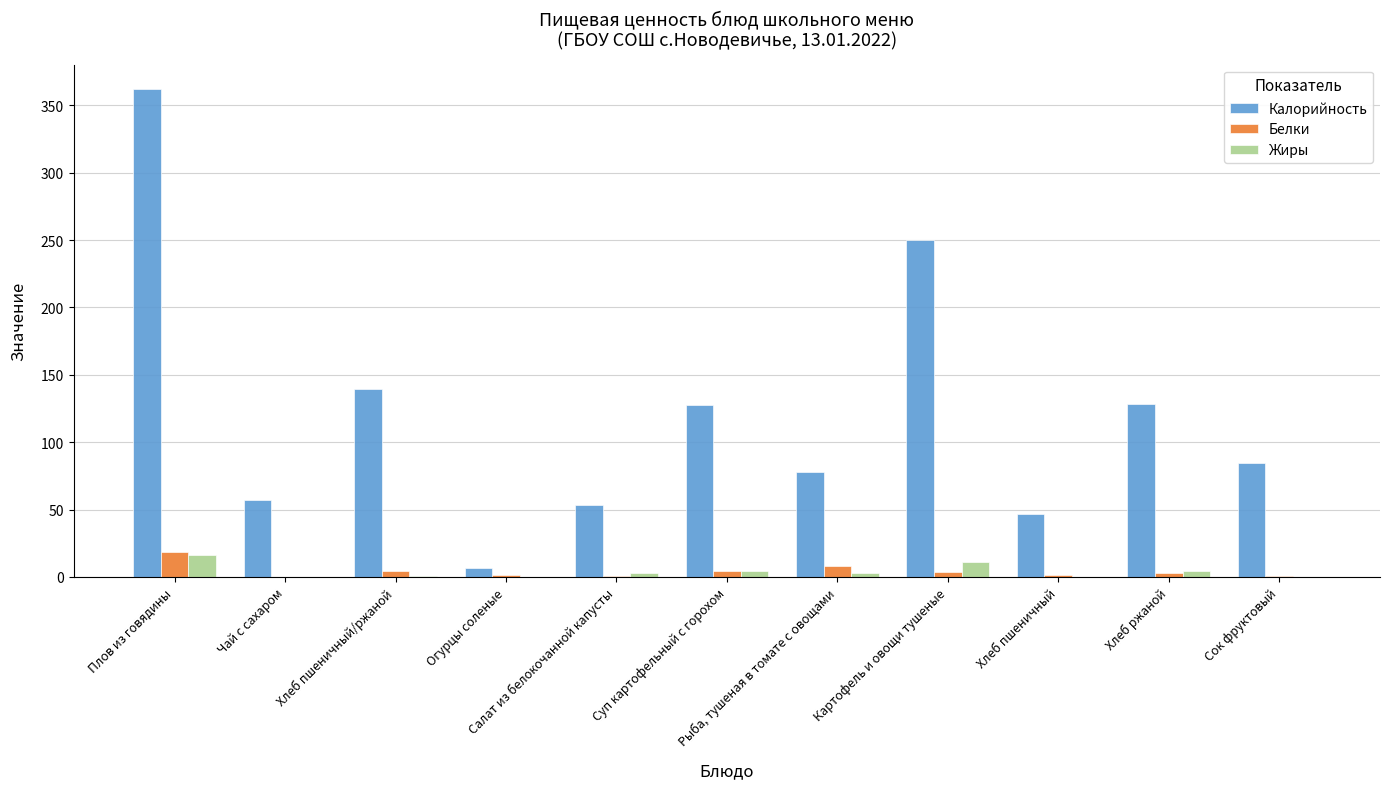

Which series changed the most between Чай с сахаром and Огурцы соленые?

Калорийность